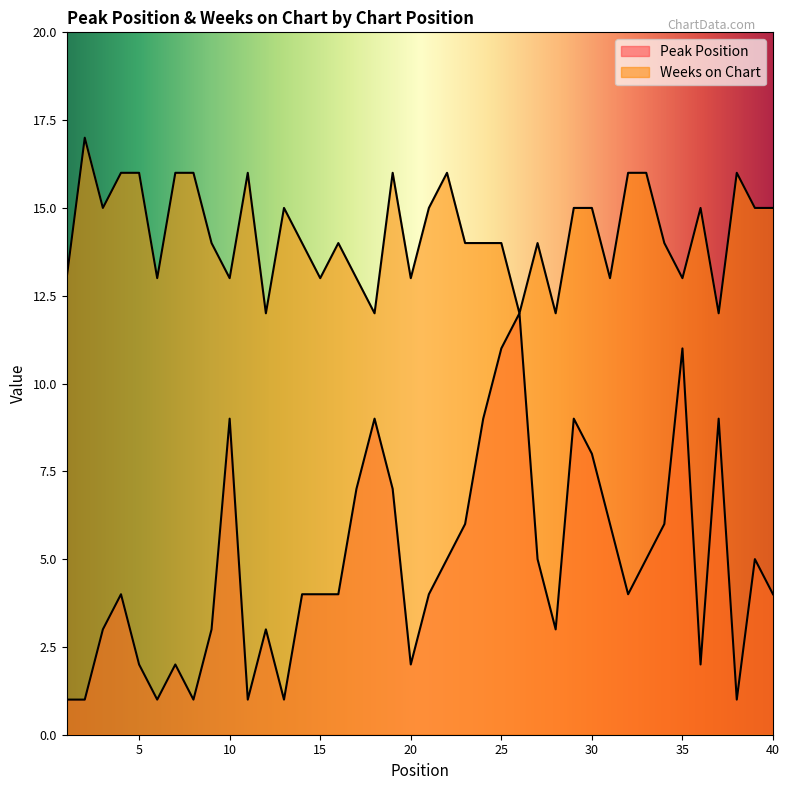

Is it true that Weeks on Chart equals 15 at 30?

True